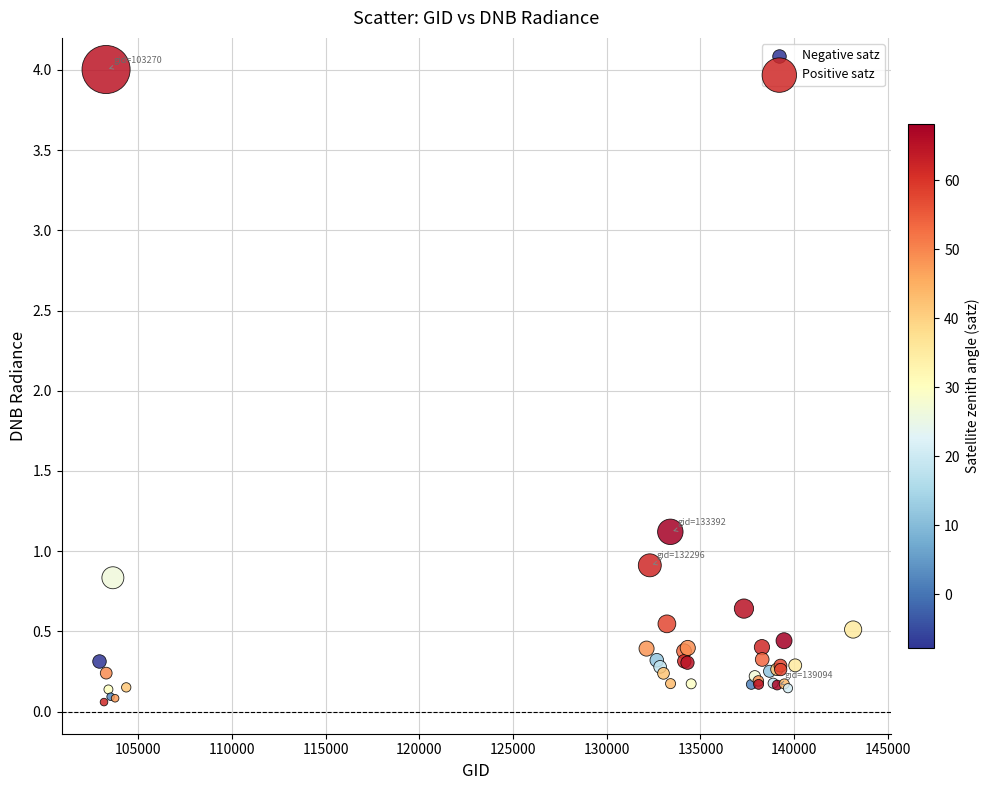

What are all the series names shown in the legend?

Negative satz, Positive satz